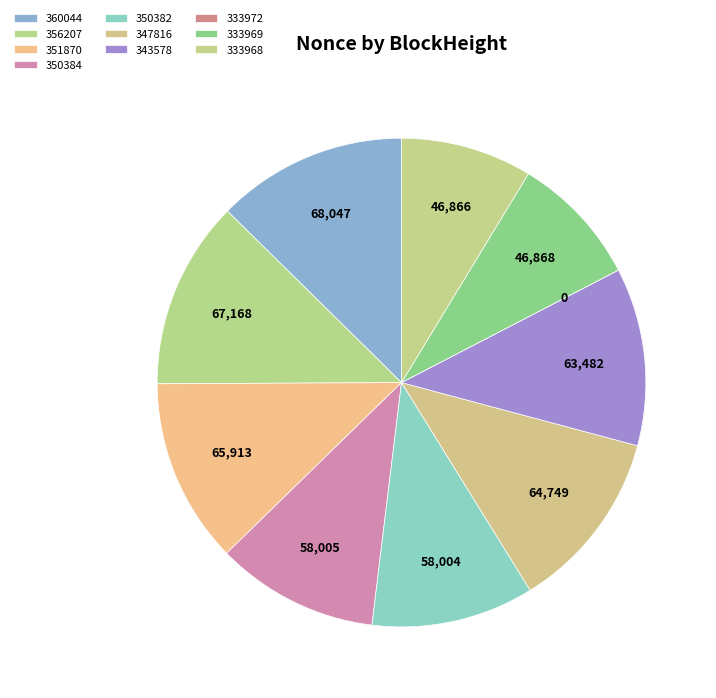

The 343578 slice represents 23% of the pie. True or false?

False